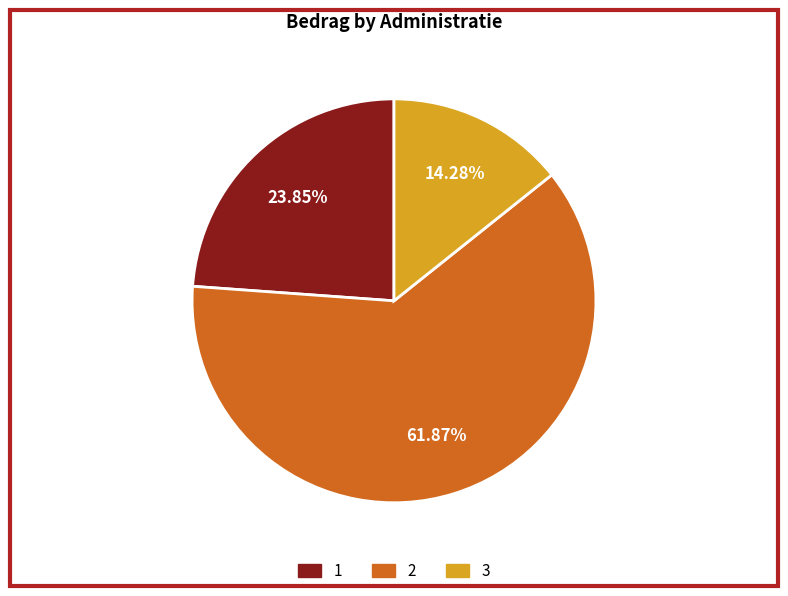

Rank the categories by value from lowest to highest.

3, 1, 2